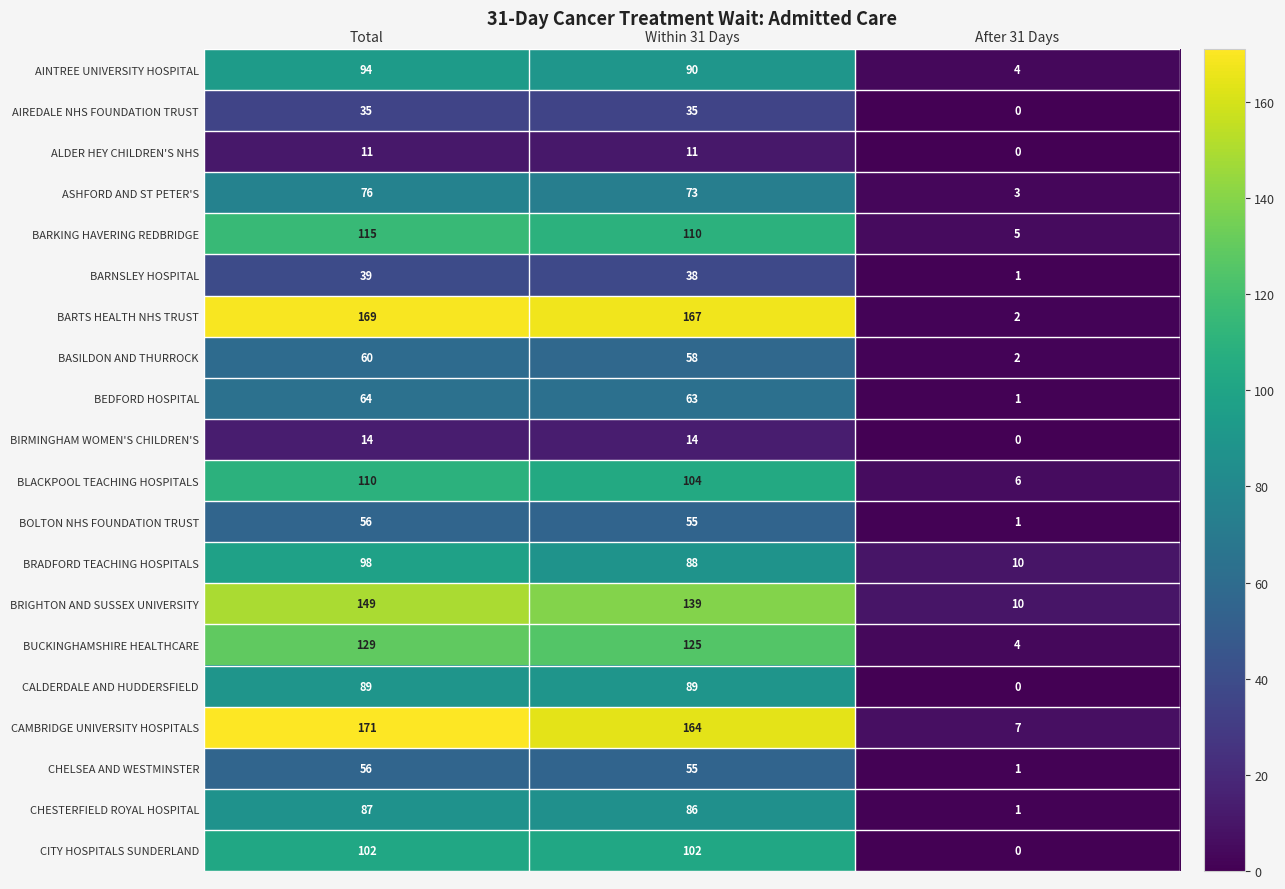

Which series changed the most between Total and After 31 Days?

BARTS HEALTH NHS TRUST